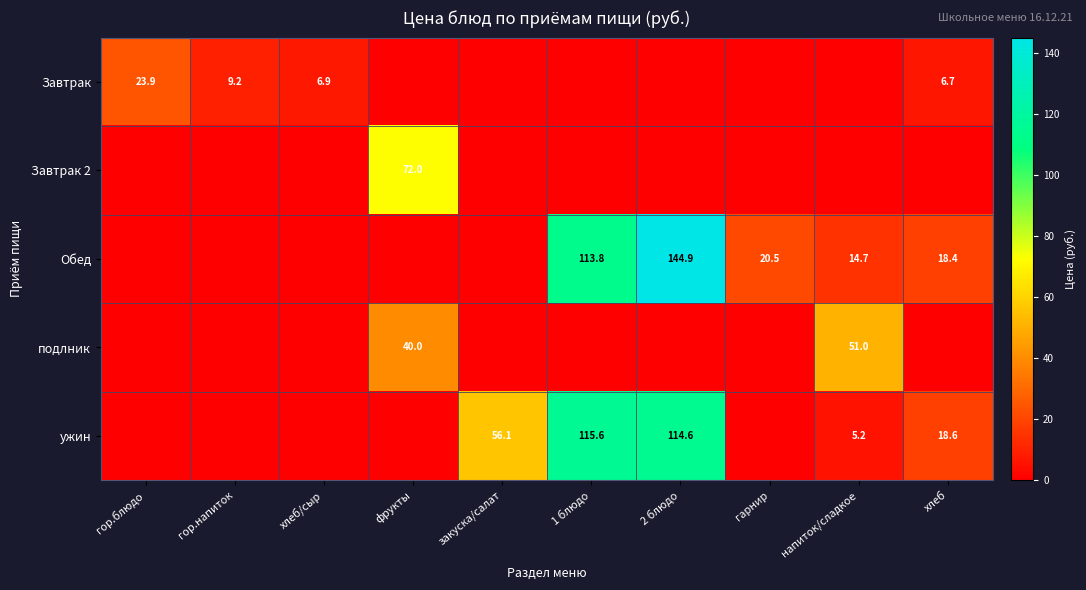

Which has a higher value, закуска/салат or напиток/сладкое?

закуска/салат